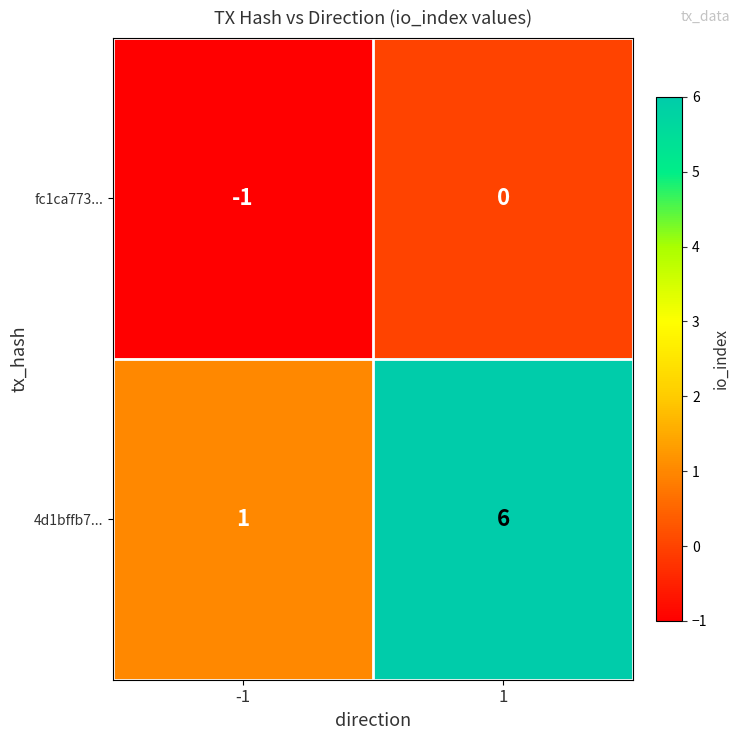

Reading left to right, extract all data points from this chart.

fc1ca773...: -1	0
4d1bffb7...: 1	6